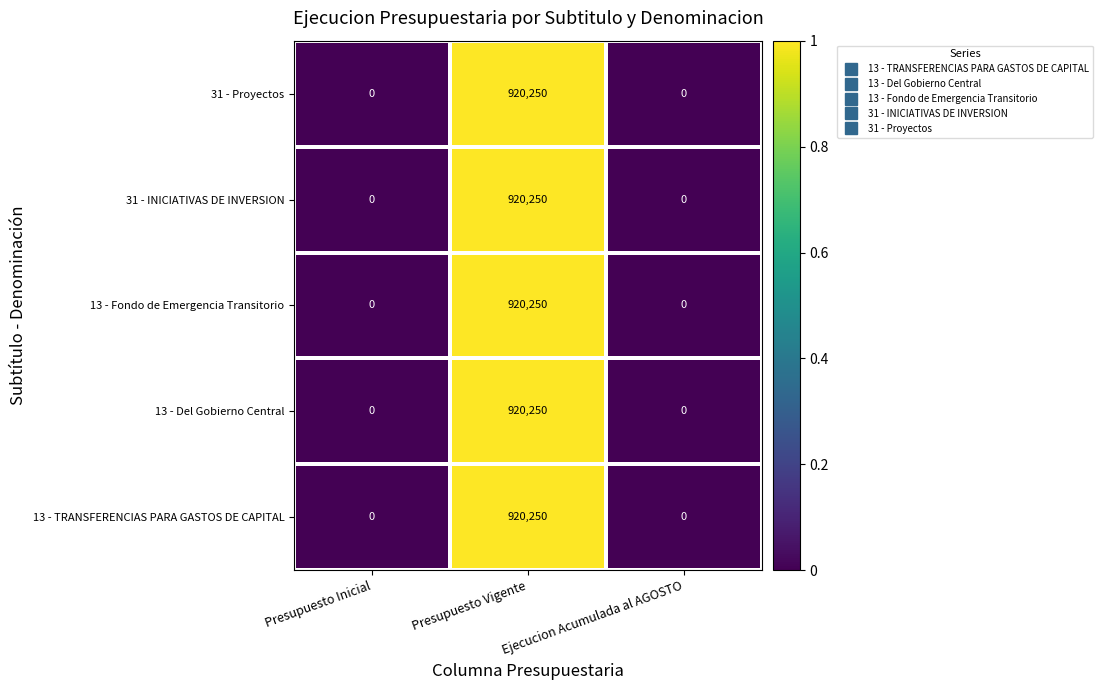

What is the highest value of the 13 - Del Gobierno Central series?

920250